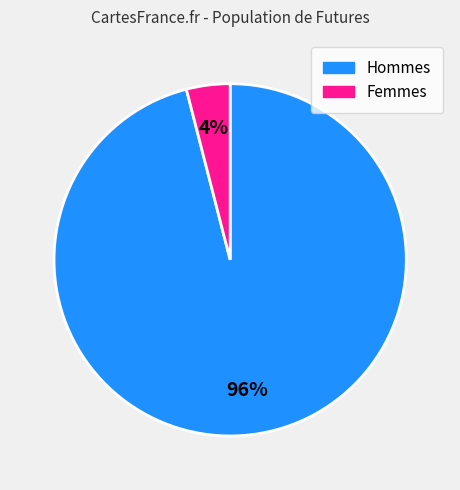

To the nearest percent, what is the average slice percentage?

50%